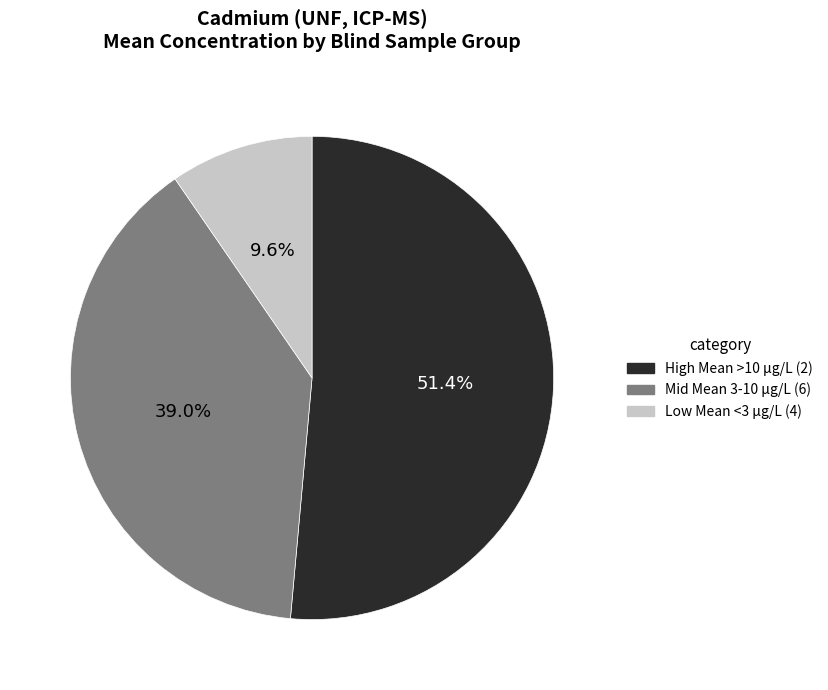

How many segments does this pie chart have?

3